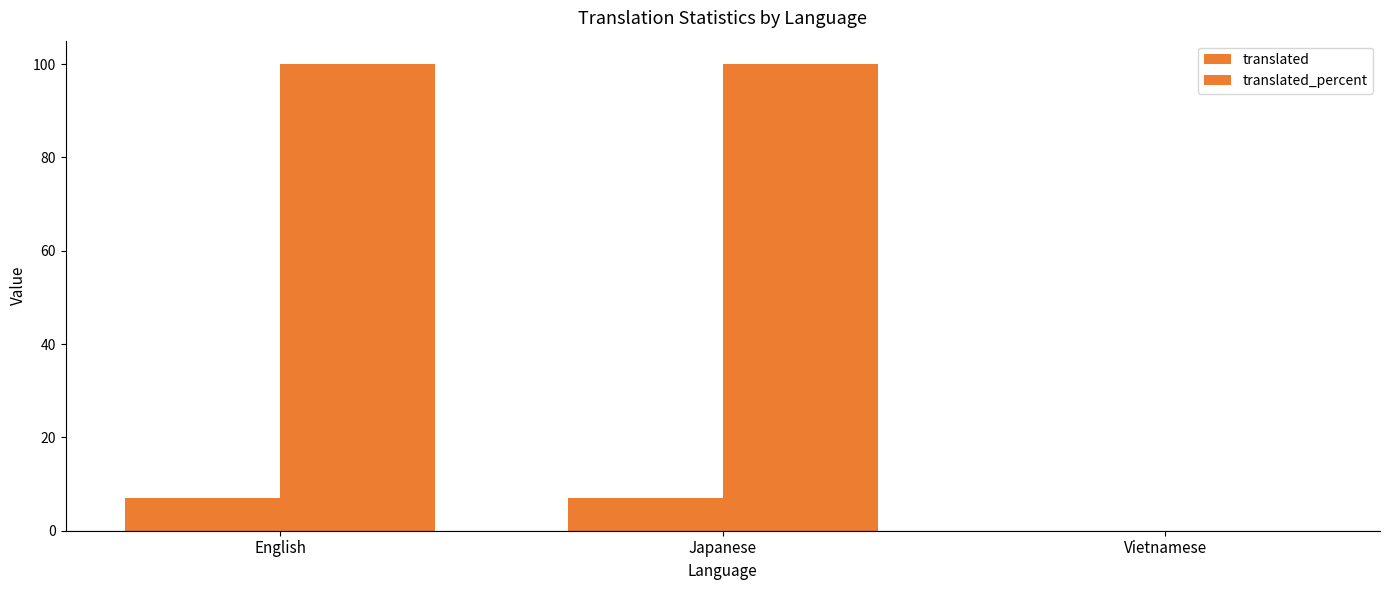

How many values in translated_percent are above zero?

2